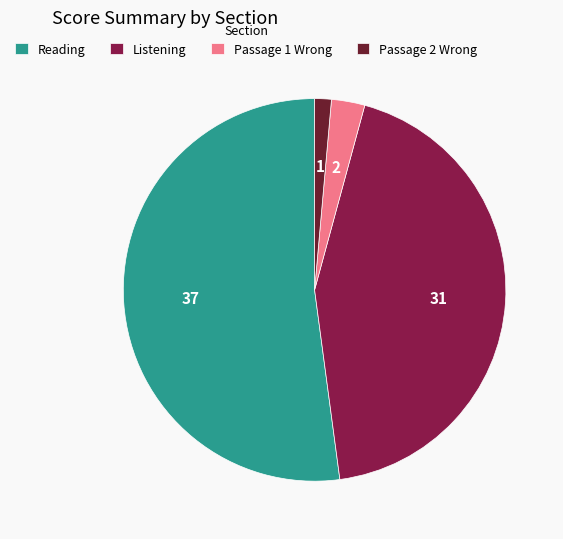

Between Passage 2 Wrong and Listening, which is larger?

Listening